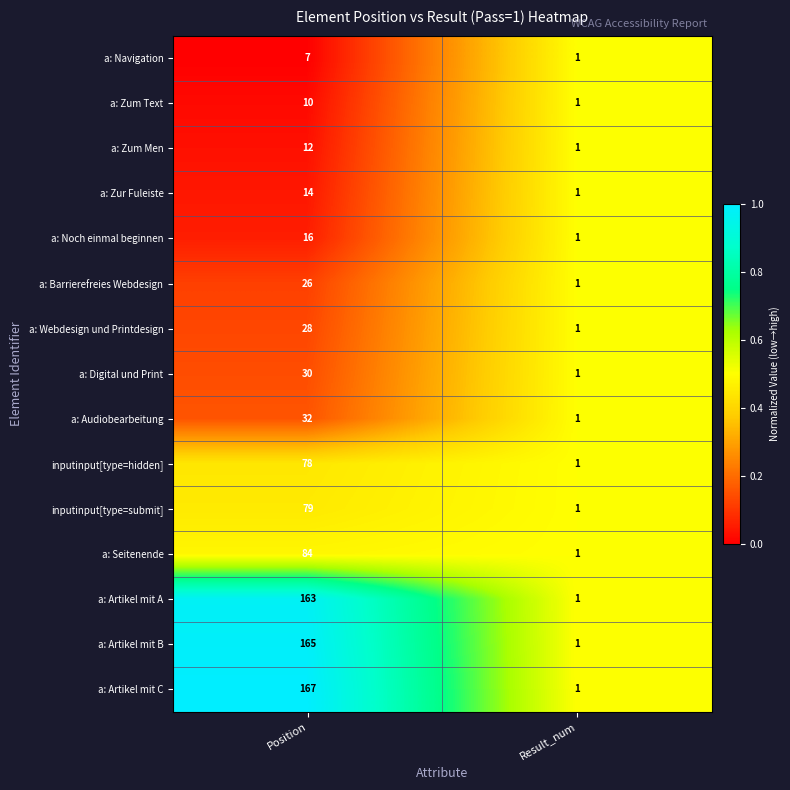

List the series in order of their peak value, lowest first.

a: Navigation, a: Zum Text, a: Zum Men, a: Zur Fuleiste, a: Noch einmal beginnen, a: Barrierefreies Webdesign, a: Webdesign und Printdesign, a: Digital und Print, a: Audiobearbeitung, inputinput[type=hidden], inputinput[type=submit], a: Seitenende, a: Artikel mit A, a: Artikel mit B, a: Artikel mit C